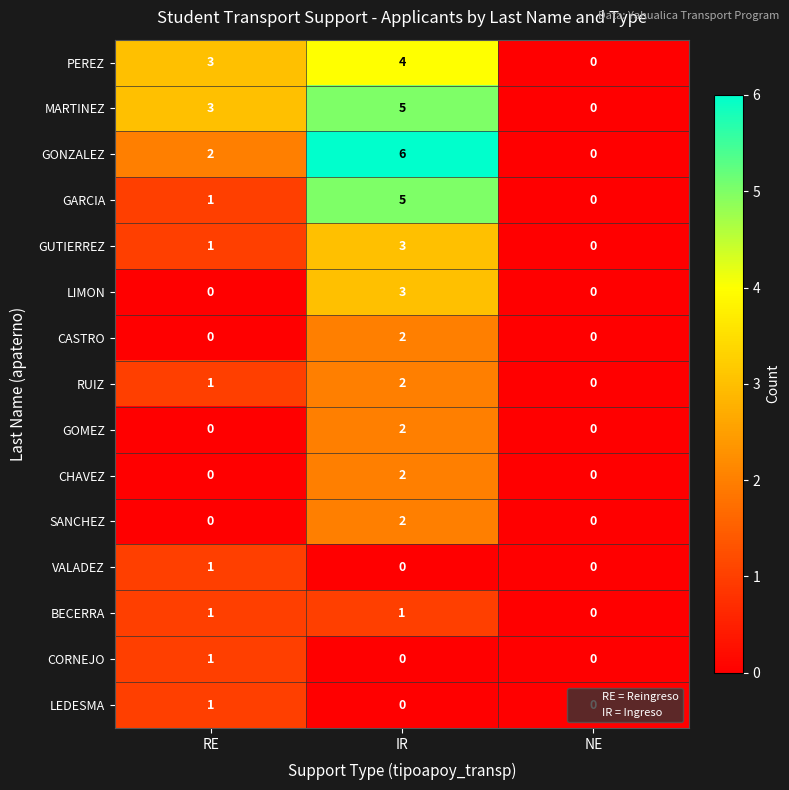

Which series has the largest range (max minus min)?

GONZALEZ